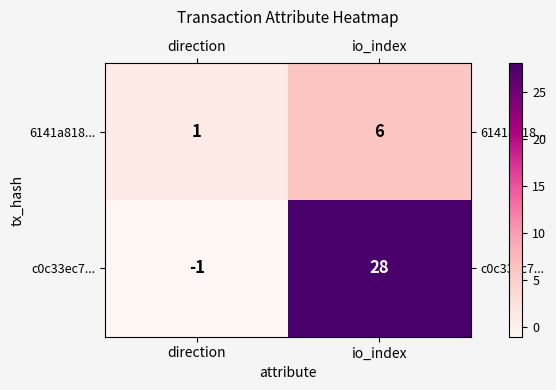

What is the minimum value shown in the chart?

-1